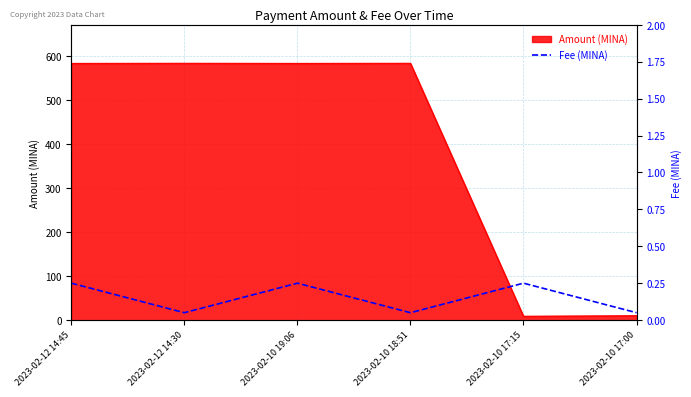

Does the chart display data point markers on the line(s)?

No